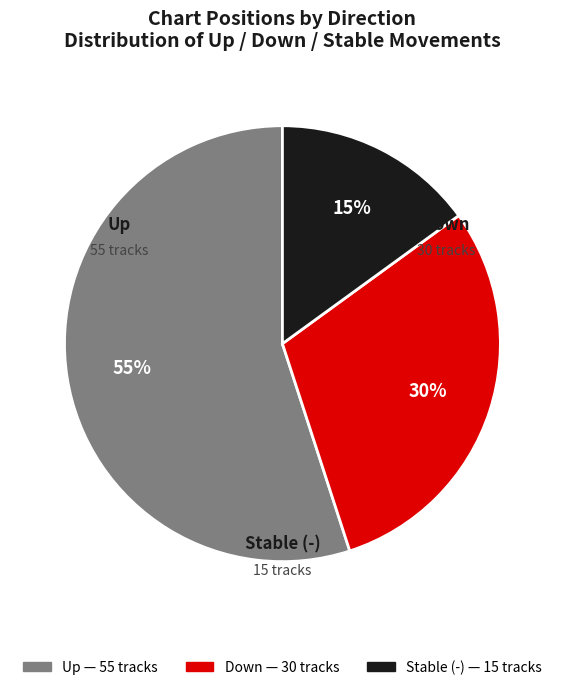

To the nearest percent, what is the difference between the largest and smallest slice percentages?

40%